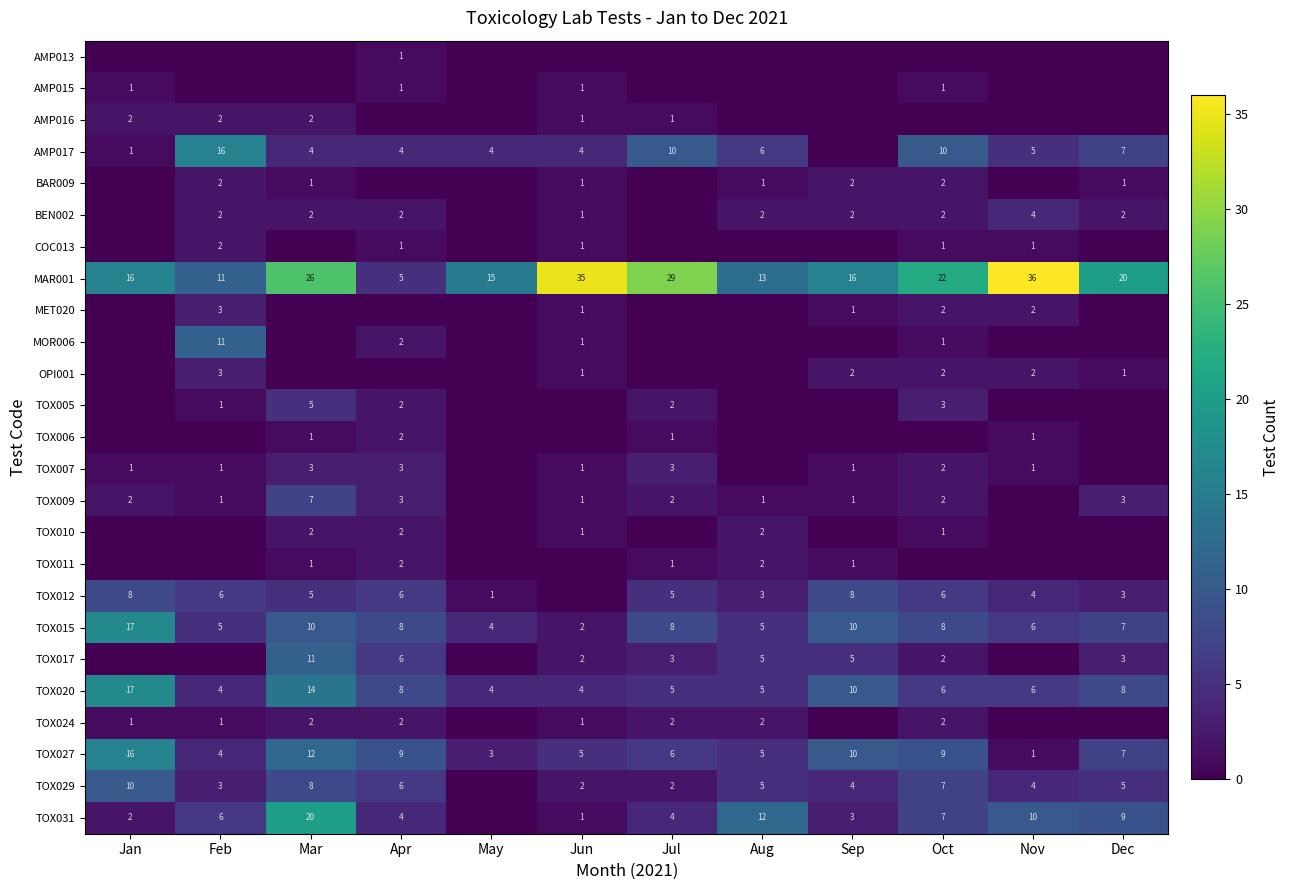

What is the difference between the maximum and second lowest values in the TOX015 series?

13